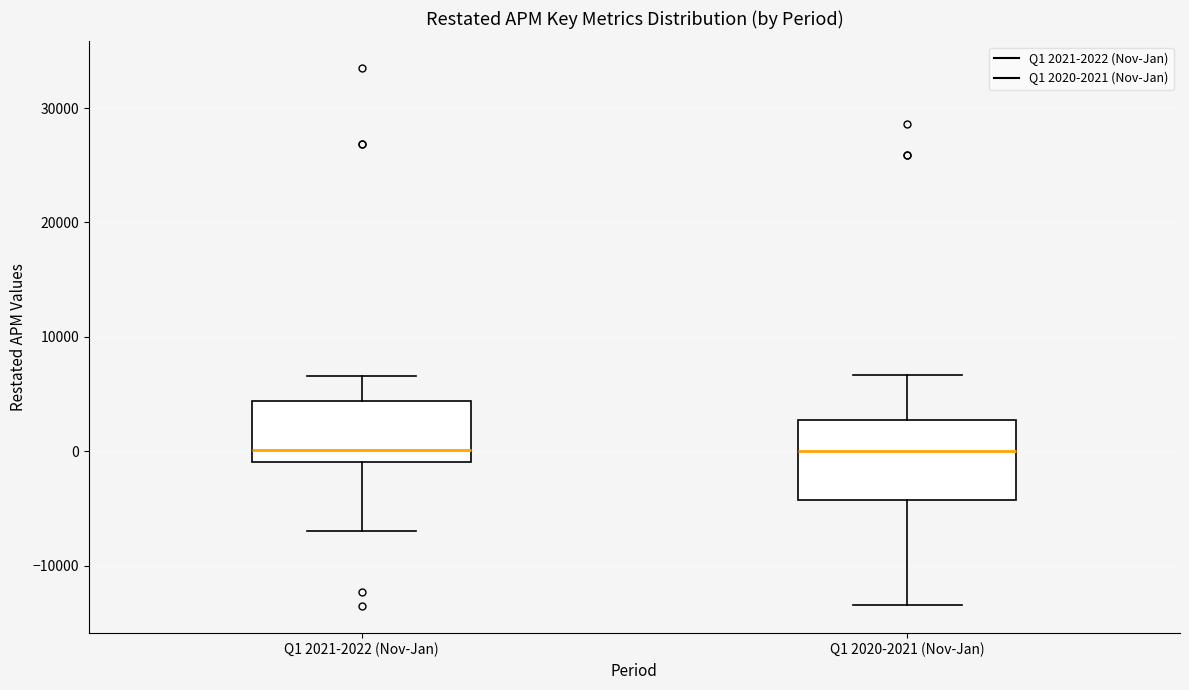

Reading left to right, transcribe this box plot: for each box, give where its median line is, the range the box spans, and where its two whiskers end, as read against the y-axis. The values are not printed on the chart, so give them approximately, as read against the axis.

Q1 2021-2022 (Nov-Jan): median 0, box -1000 to 4000, whiskers -7000 to 7000
Q1 2020-2021 (Nov-Jan): median 0, box -4000 to 3000, whiskers -13000 to 7000